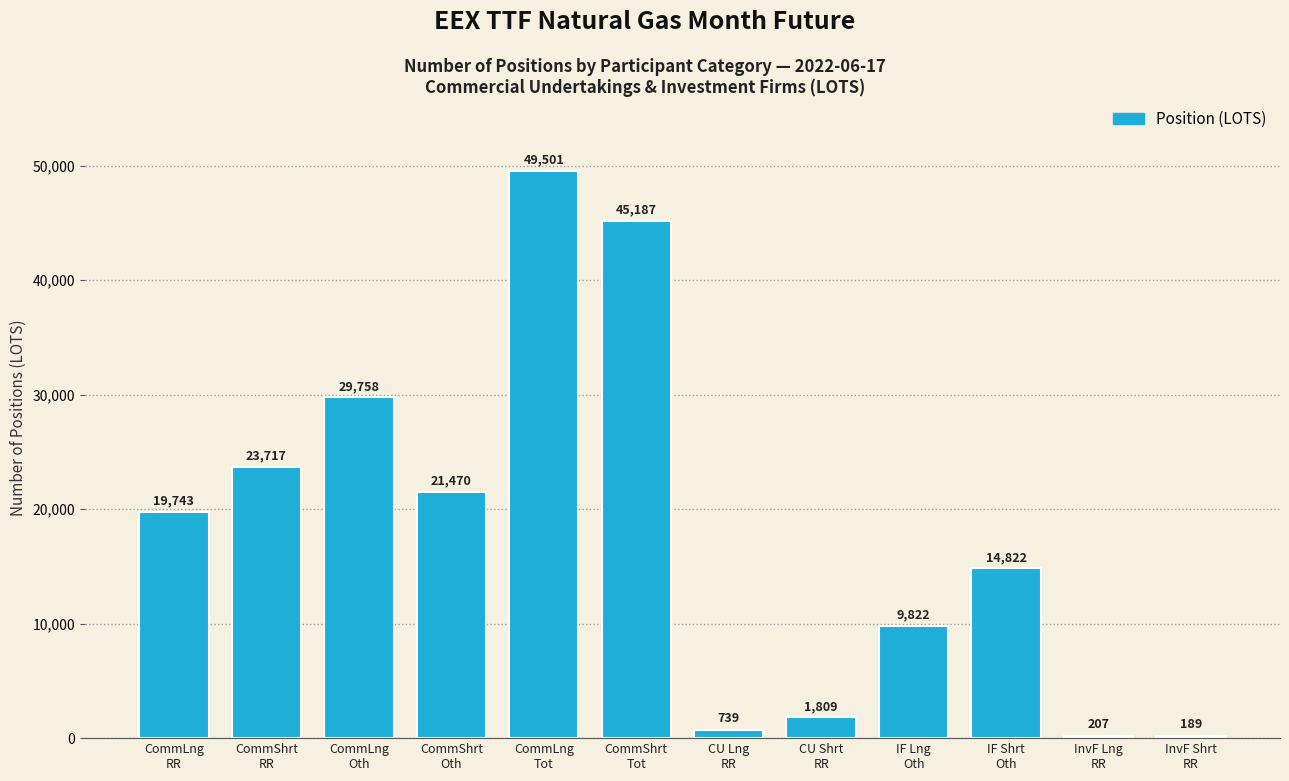

Reading right to left, transcribe all the data shown in this chart.

189	207	14822	9822	1809	739	45187	49501	21470	29758	23717	19743